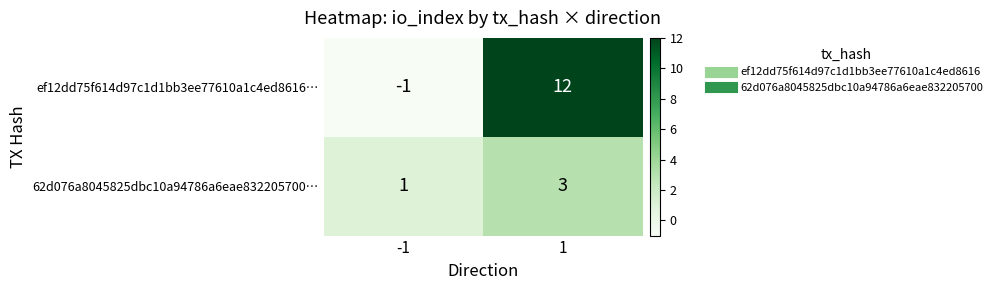

Rank the series at -1 from highest to lowest value.

62d076a8045825dbc10a94786a6eae832205700…, ef12dd75f614d97c1d1bb3ee77610a1c4ed8616…